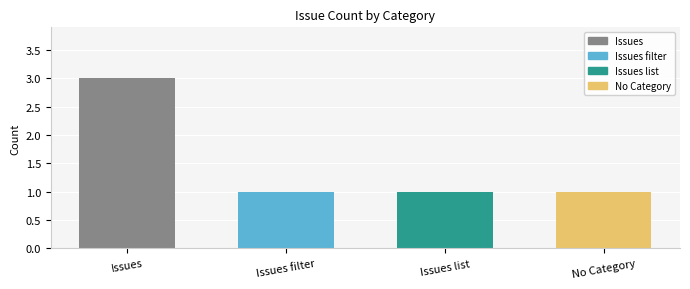

Which label corresponds to the largest value in the chart?

Issues